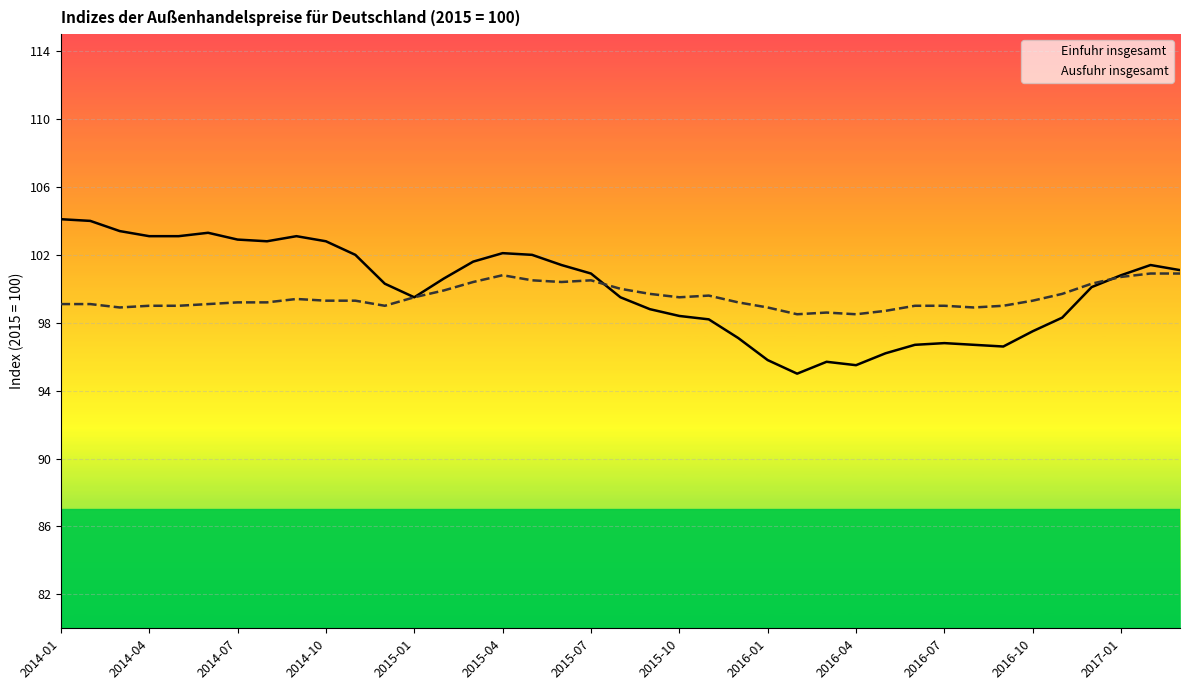

Is the value of Einfuhr insgesamt at 21 greater than the value of Ausfuhr insgesamt at 32?

No